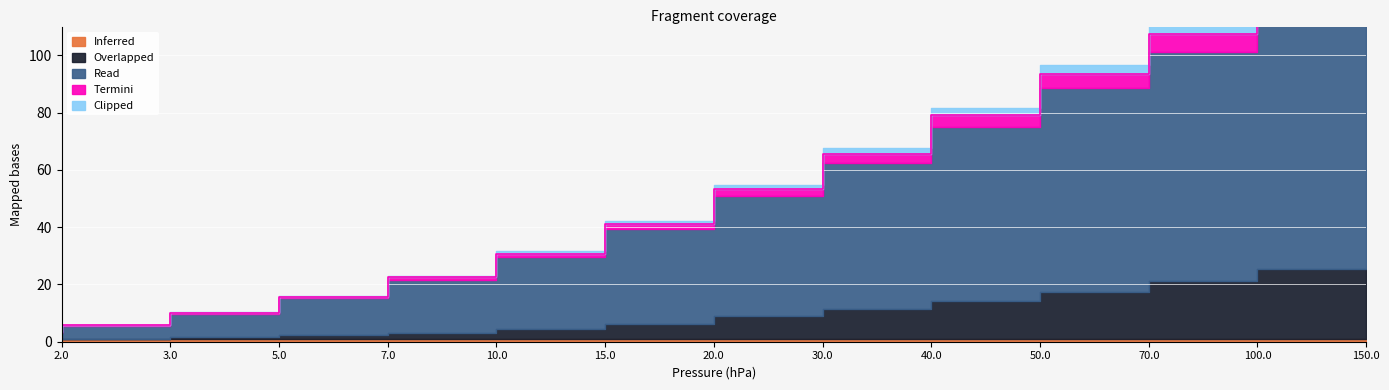

Is it true that Read equals 80.0 at 100.0?

True